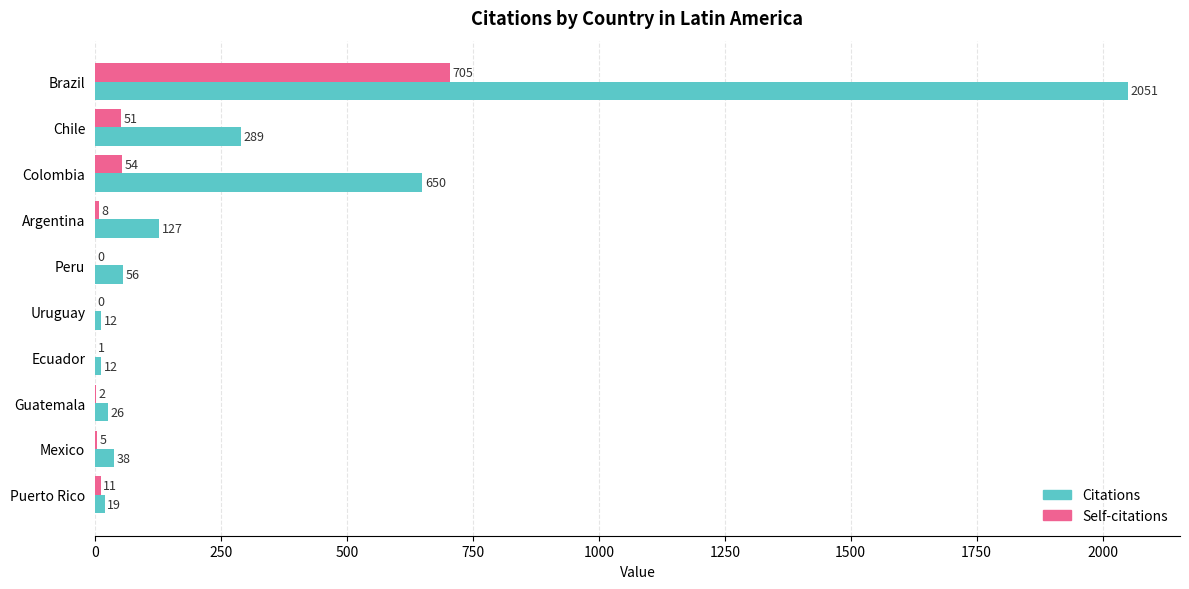

Between Brazil and Mexico, which series saw the biggest shift?

Citations